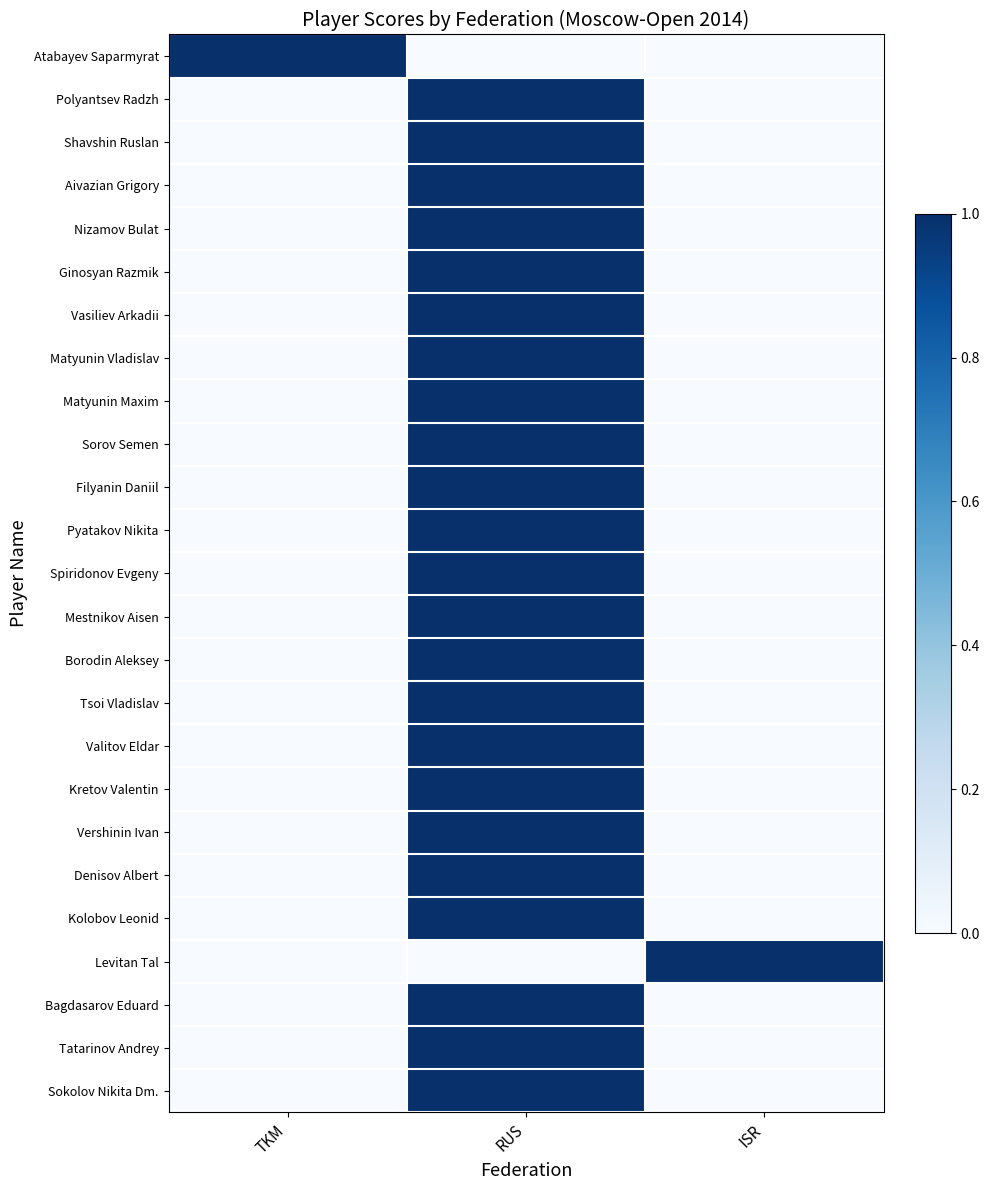

Reading left to right, transcribe all the data shown in this chart.

Atabayev Saparmyrat: TKM=1	RUS=0	ISR=0
Polyantsev Radzh: TKM=0	RUS=1	ISR=0
Shavshin Ruslan: TKM=0	RUS=1	ISR=0
Aivazian Grigory: TKM=0	RUS=1	ISR=0
Nizamov Bulat: TKM=0	RUS=1	ISR=0
Ginosyan Razmik: TKM=0	RUS=1	ISR=0
Vasiliev Arkadii: TKM=0	RUS=1	ISR=0
Matyunin Vladislav: TKM=0	RUS=1	ISR=0
Matyunin Maxim: TKM=0	RUS=1	ISR=0
Sorov Semen: TKM=0	RUS=1	ISR=0
Filyanin Daniil: TKM=0	RUS=1	ISR=0
Pyatakov Nikita: TKM=0	RUS=1	ISR=0
Spiridonov Evgeny: TKM=0	RUS=1	ISR=0
Mestnikov Aisen: TKM=0	RUS=1	ISR=0
Borodin Aleksey: TKM=0	RUS=1	ISR=0
Tsoi Vladislav: TKM=0	RUS=1	ISR=0
Valitov Eldar: TKM=0	RUS=1	ISR=0
Kretov Valentin: TKM=0	RUS=1	ISR=0
Vershinin Ivan: TKM=0	RUS=1	ISR=0
Denisov Albert: TKM=0	RUS=1	ISR=0
Kolobov Leonid: TKM=0	RUS=1	ISR=0
Levitan Tal: TKM=0	RUS=0	ISR=1
Bagdasarov Eduard: TKM=0	RUS=1	ISR=0
Tatarinov Andrey: TKM=0	RUS=1	ISR=0
Sokolov Nikita Dm.: TKM=0	RUS=1	ISR=0